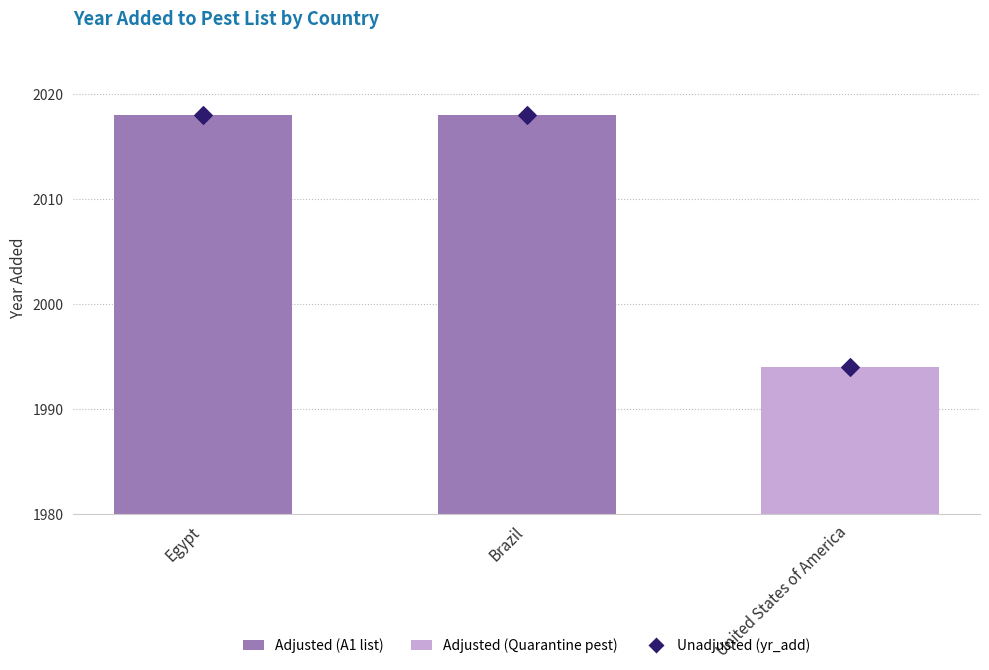

What is the total value across all series at United States of America?

3988